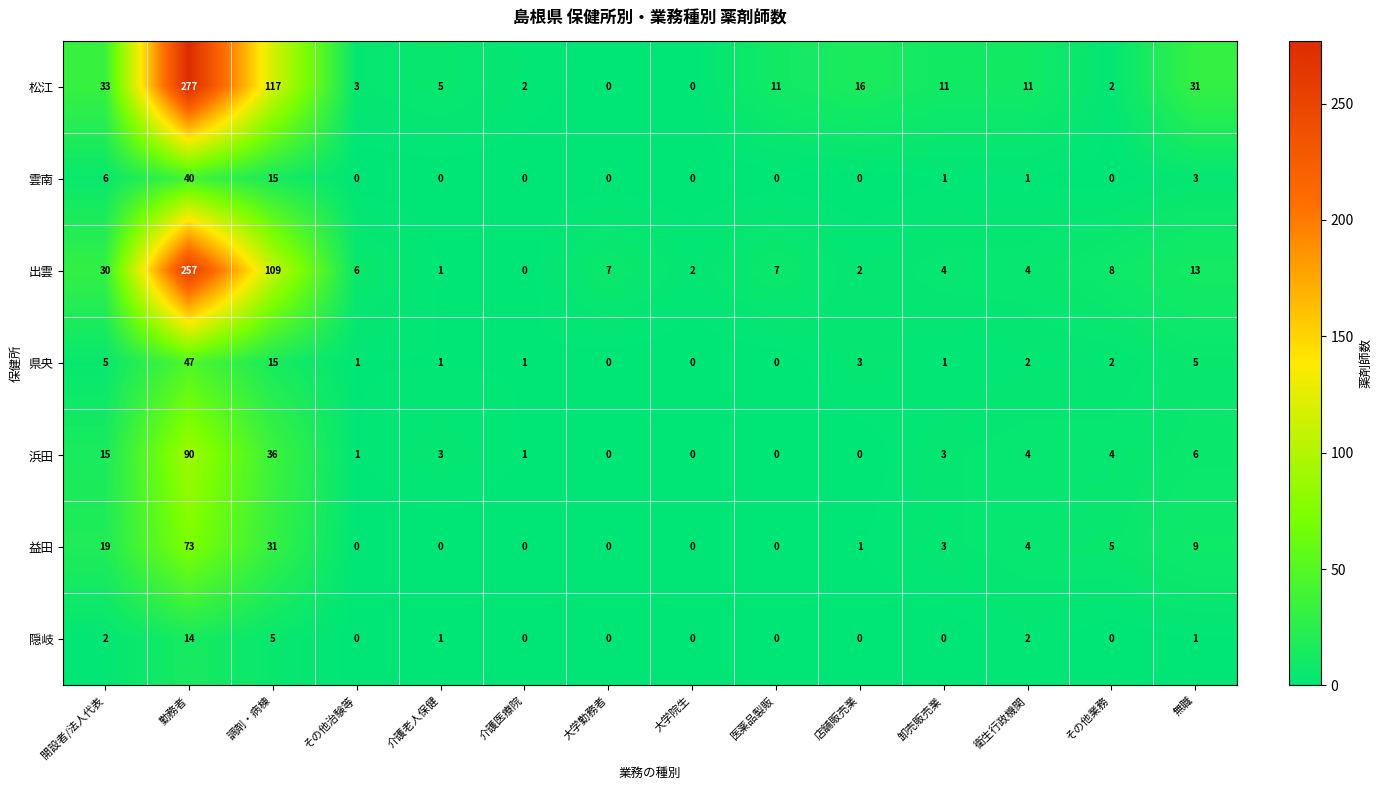

True or false: 隠岐 has a value of -8 at 大学院生.

False